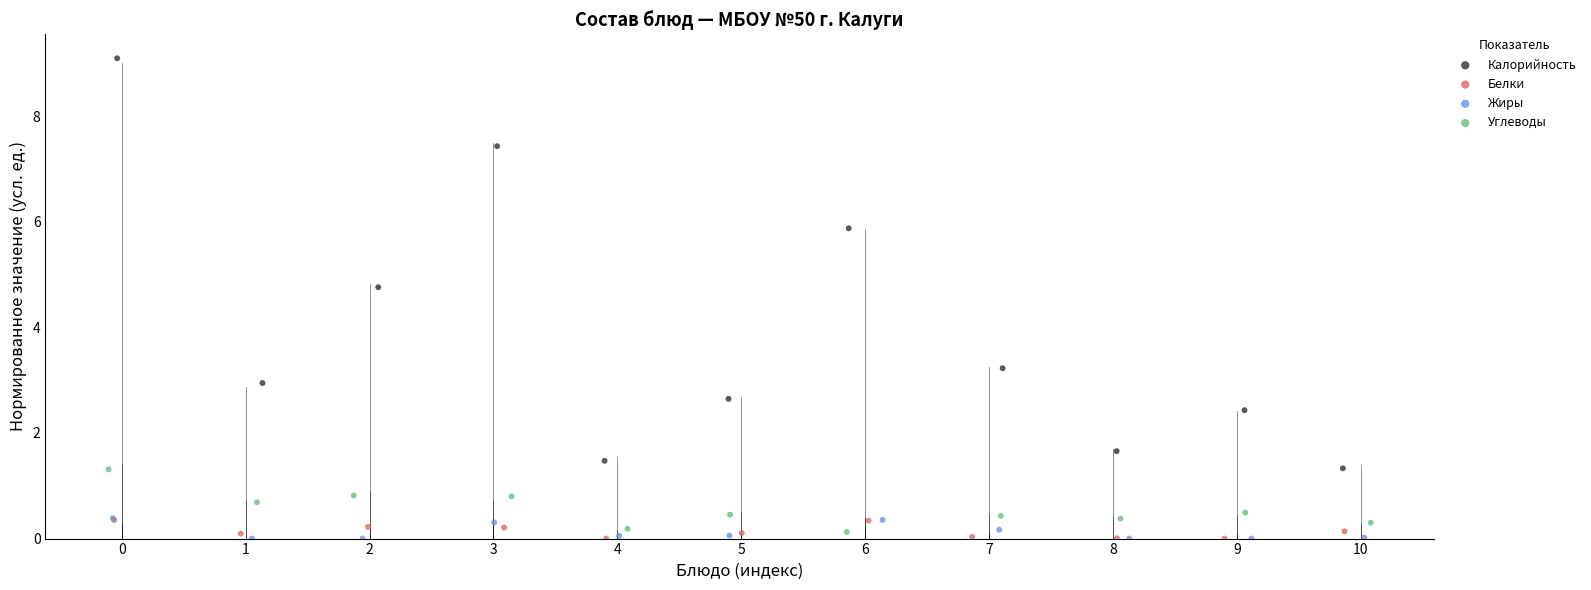

Which series contains the highest Y value?

Калорийность